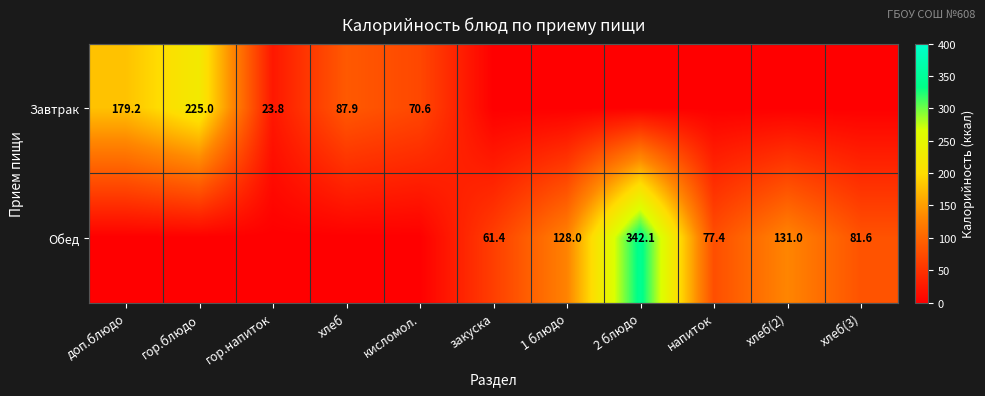

What is the total value across all series at доп.блюдо?

179.2